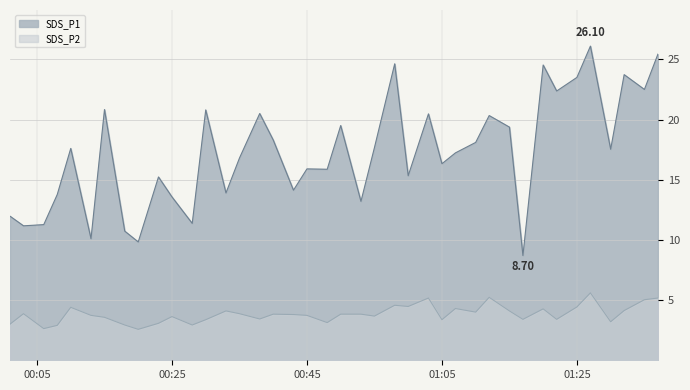

True or false: SDS_P2 and SDS_P1 intersect in this chart.

False